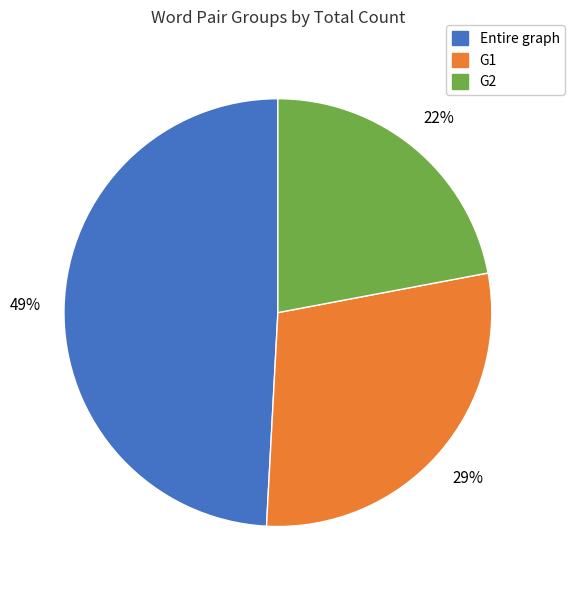

Is the sum of Entire graph and G1 greater than half?

Yes